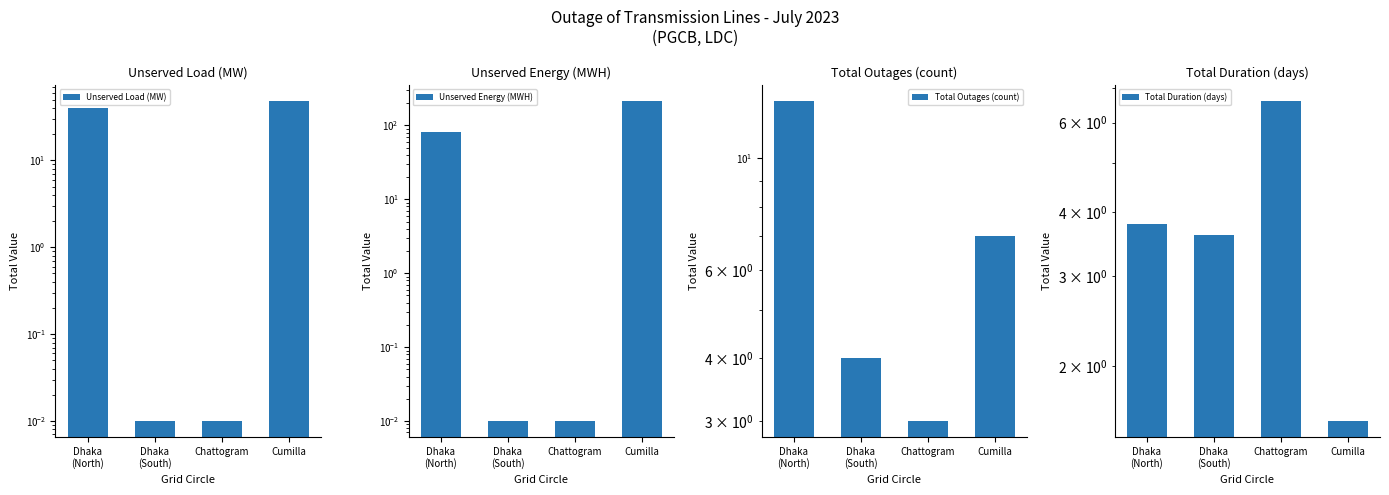

What position from the right is Cumilla?

1